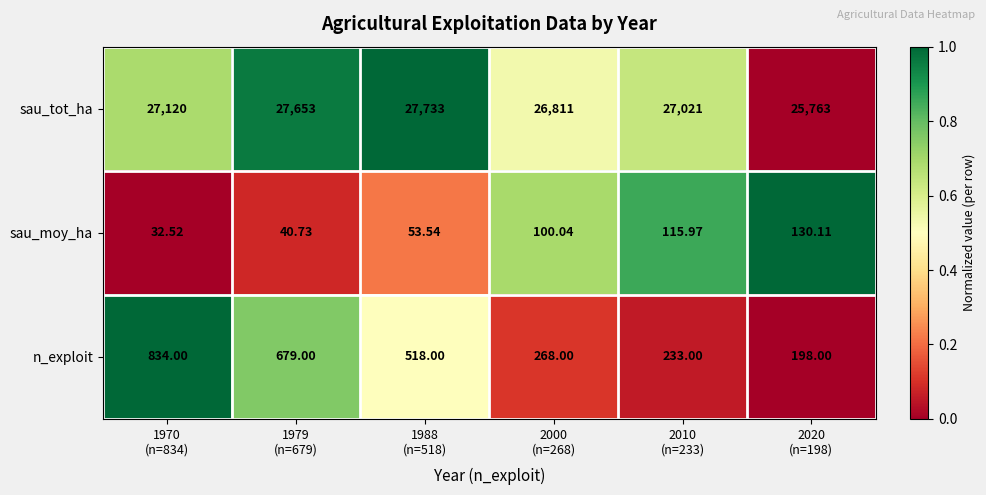

Which series has the largest total across all categories?

sau_tot_ha